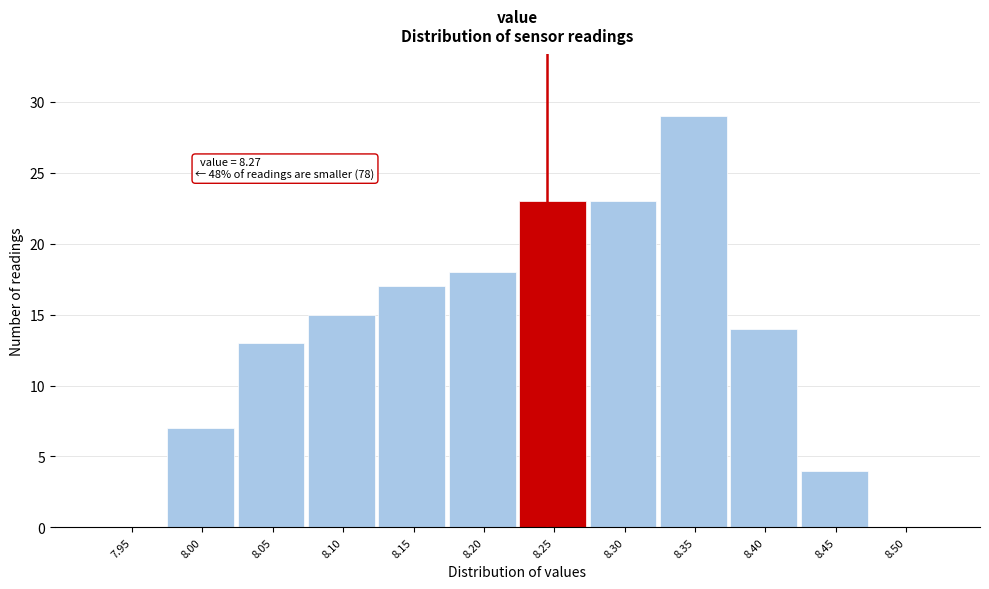

Reading right to left, list all the values displayed in this chart.

8.50=0	8.45=4	8.40=14	8.35=29	8.30=23	8.25=23	8.20=18	8.15=17	8.10=15	8.05=13	8.00=7	7.95=0